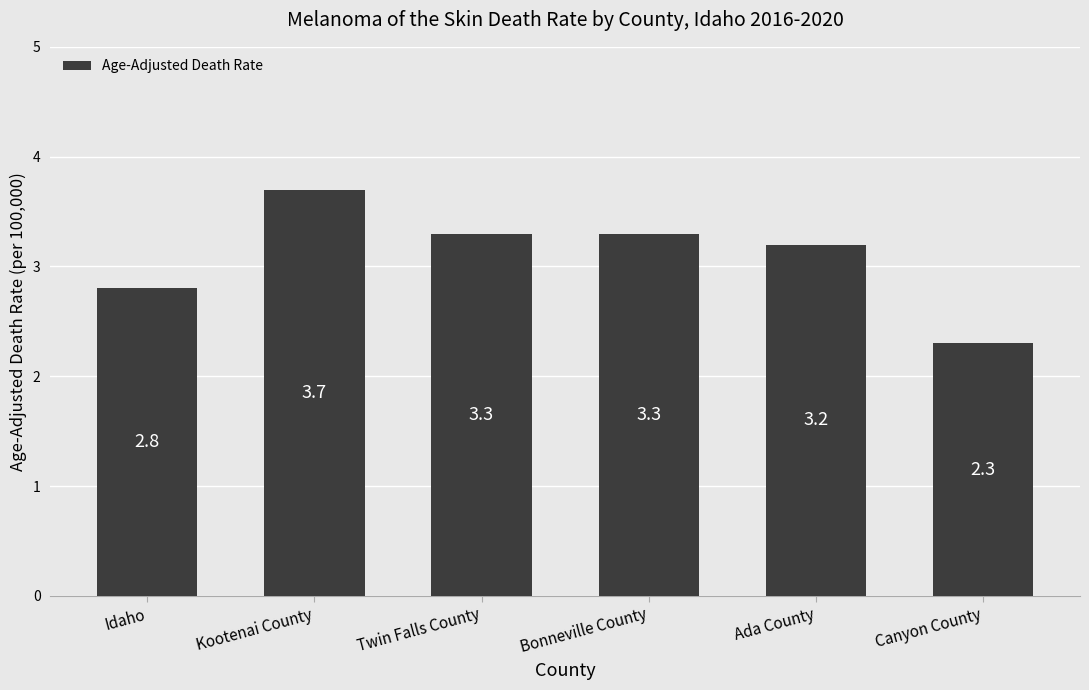

What is the difference between the second highest and minimum values?

1.0